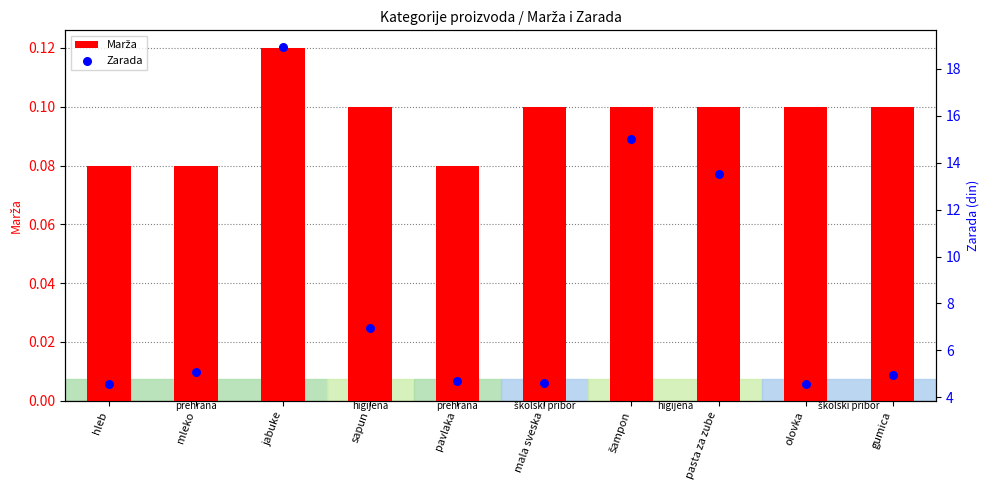

Which series has the largest Y range (max minus min)?

Zarada